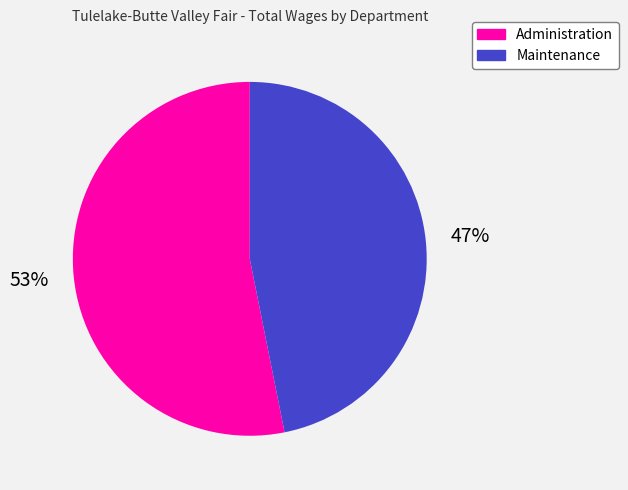

Is there any slice that represents more than half of the pie?

Yes